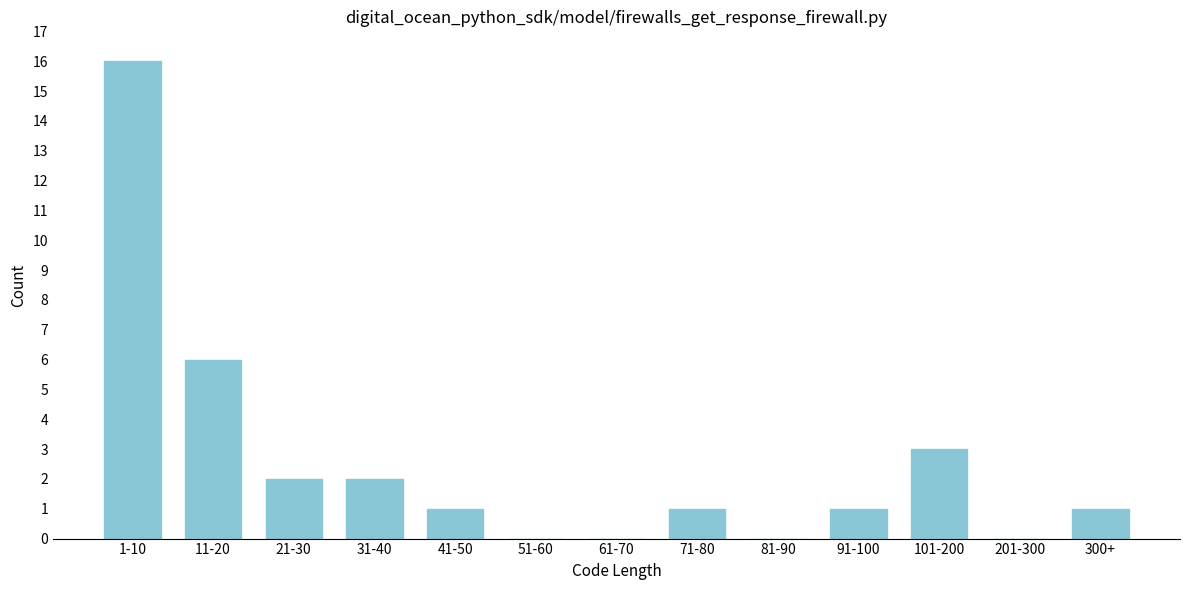

Reading right to left, extract all data points from this chart.

300+=1	201-300=0	101-200=3	91-100=1	81-90=0	71-80=1	61-70=0	51-60=0	41-50=1	31-40=2	21-30=2	11-20=6	1-10=16